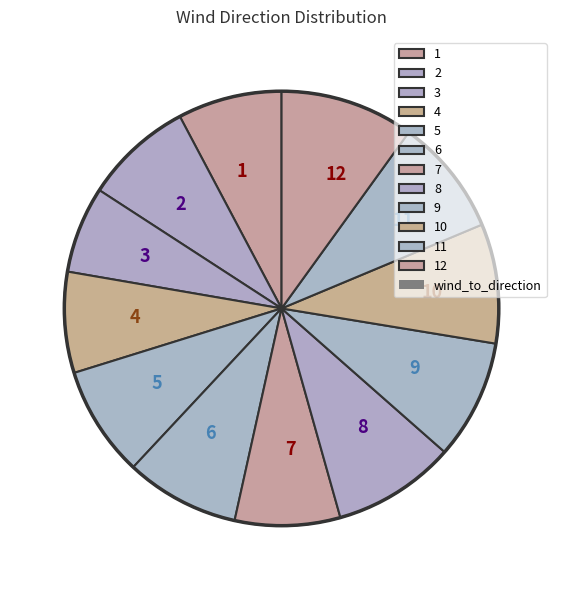

What is the largest slice in the pie chart?

12